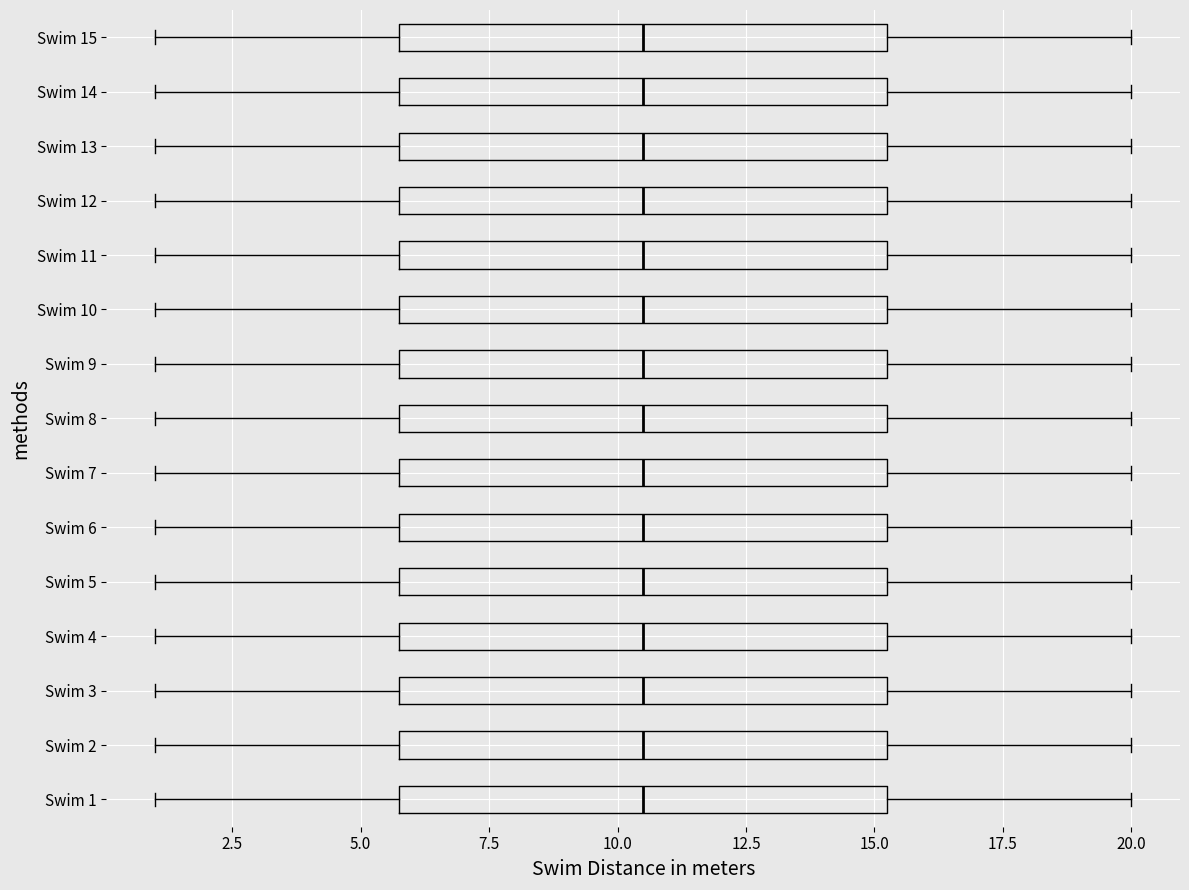

Reading bottom to top, read every box against the x-axis: the position of its median line, the range the box covers, and the ends of its whiskers. The values are not printed on the chart, so give them approximately, as read against the axis.

Swim 1: median 10.5, box 6.0 to 15.5, whiskers 1.0 to 20.0
Swim 2: median 10.5, box 6.0 to 15.5, whiskers 1.0 to 20.0
Swim 3: median 10.5, box 6.0 to 15.5, whiskers 1.0 to 20.0
Swim 4: median 10.5, box 6.0 to 15.5, whiskers 1.0 to 20.0
Swim 5: median 10.5, box 6.0 to 15.5, whiskers 1.0 to 20.0
Swim 6: median 10.5, box 6.0 to 15.5, whiskers 1.0 to 20.0
Swim 7: median 10.5, box 6.0 to 15.5, whiskers 1.0 to 20.0
Swim 8: median 10.5, box 6.0 to 15.5, whiskers 1.0 to 20.0
Swim 9: median 10.5, box 6.0 to 15.5, whiskers 1.0 to 20.0
Swim 10: median 10.5, box 6.0 to 15.5, whiskers 1.0 to 20.0
Swim 11: median 10.5, box 6.0 to 15.5, whiskers 1.0 to 20.0
Swim 12: median 10.5, box 6.0 to 15.5, whiskers 1.0 to 20.0
Swim 13: median 10.5, box 6.0 to 15.5, whiskers 1.0 to 20.0
Swim 14: median 10.5, box 6.0 to 15.5, whiskers 1.0 to 20.0
Swim 15: median 10.5, box 6.0 to 15.5, whiskers 1.0 to 20.0